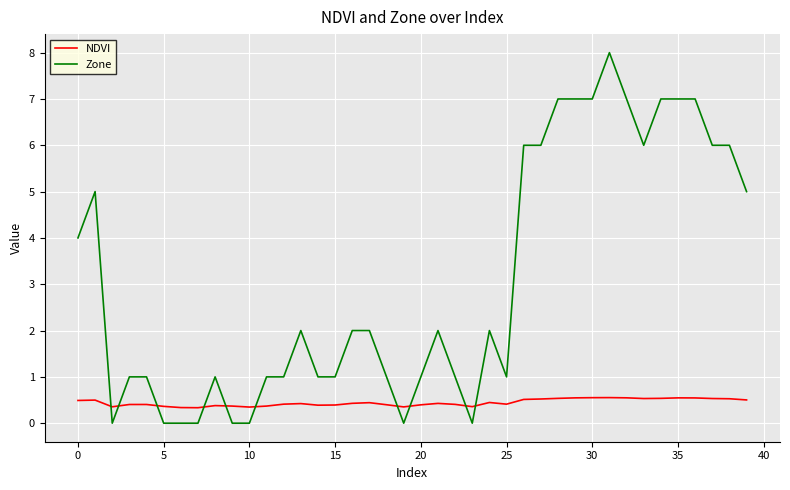

What is the highest value of the NDVI series?

0.6